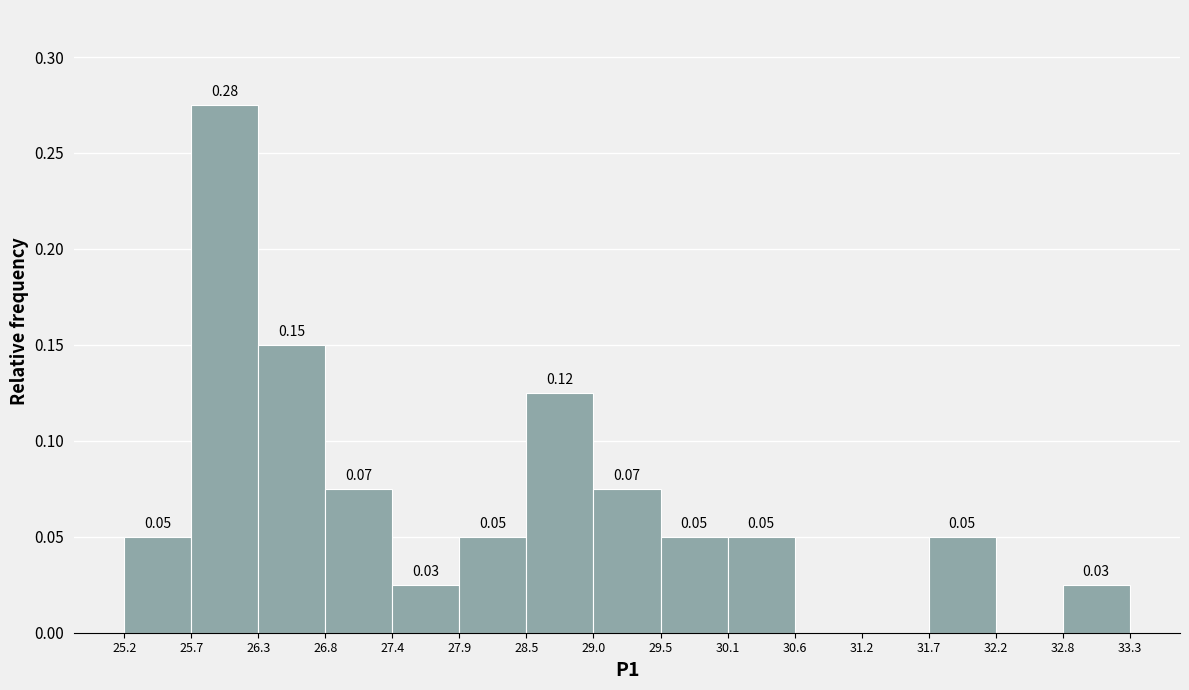

Which range on the x-axis has the tallest bar?

25.7 to 26.3